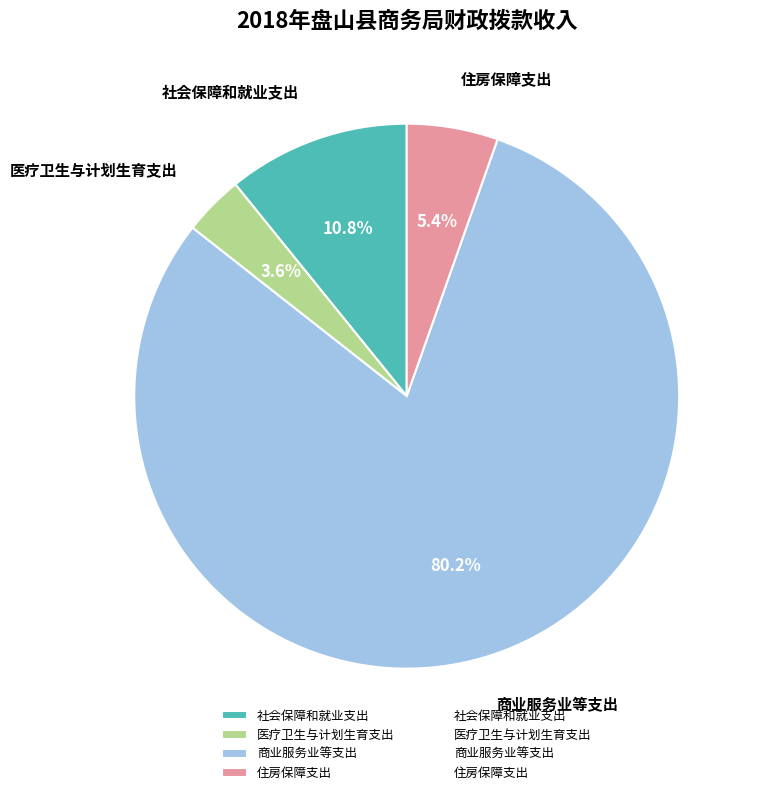

Is there a majority slice in this chart?

Yes